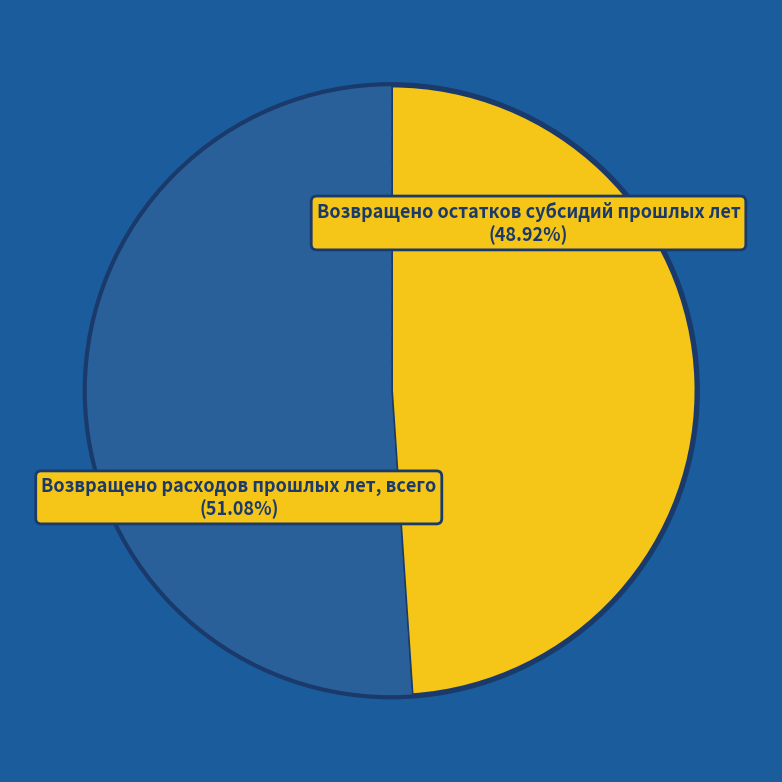

Does any single category account for the majority?

Yes